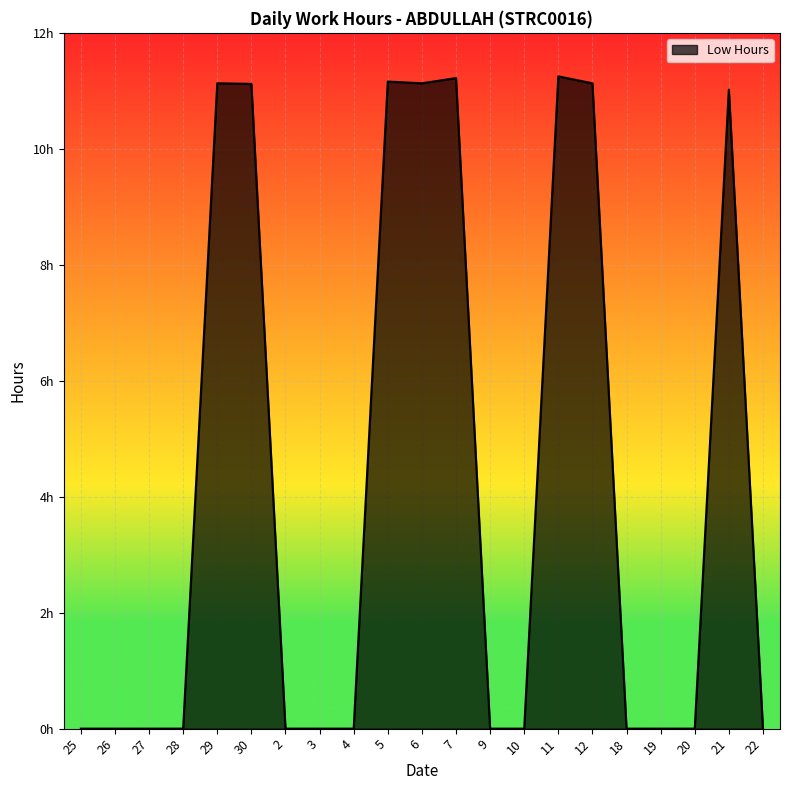

At which label is the value closest to 5?

25